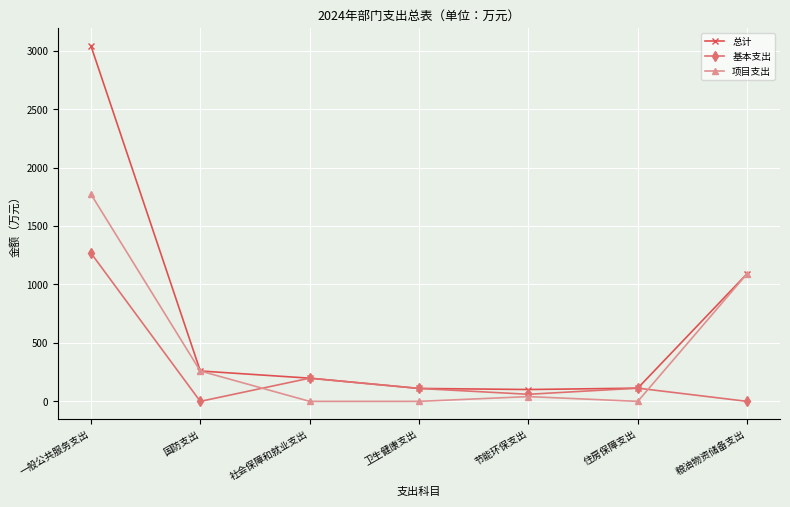

List the series in order of their overall mean, lowest first.

基本支出, 项目支出, 总计